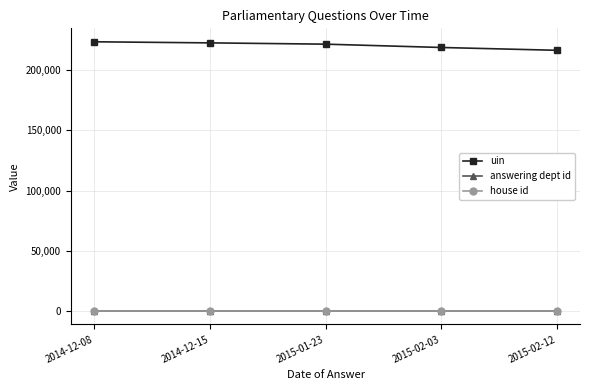

What is the greatest value displayed?

223598.0